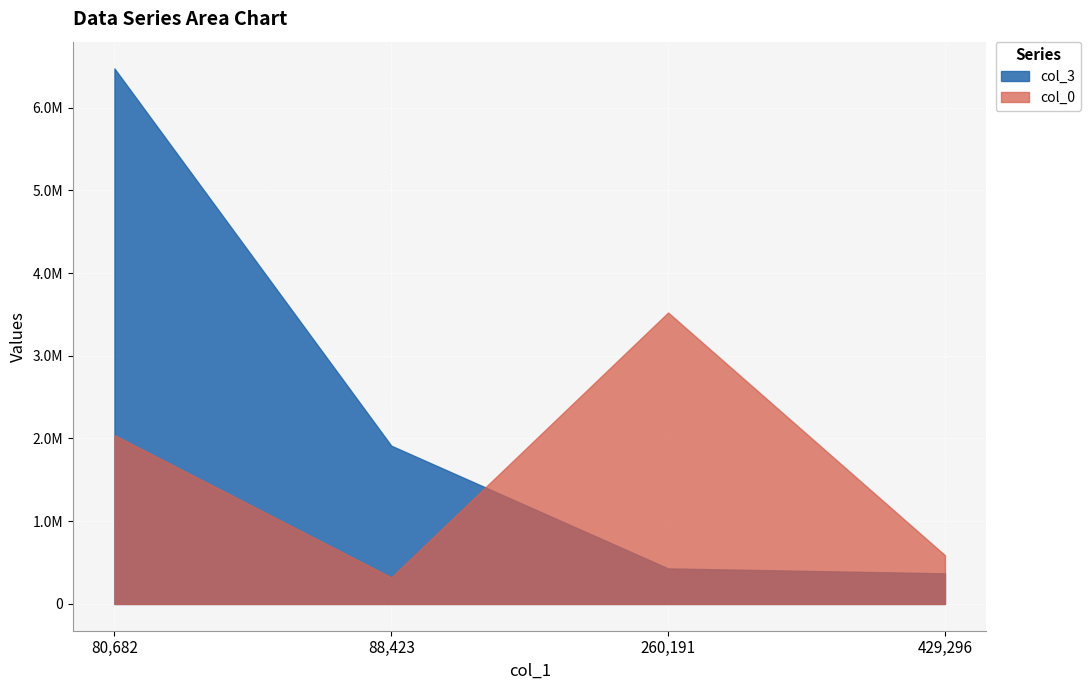

At 80682.25, list the series in order from largest to smallest.

col_3, col_0